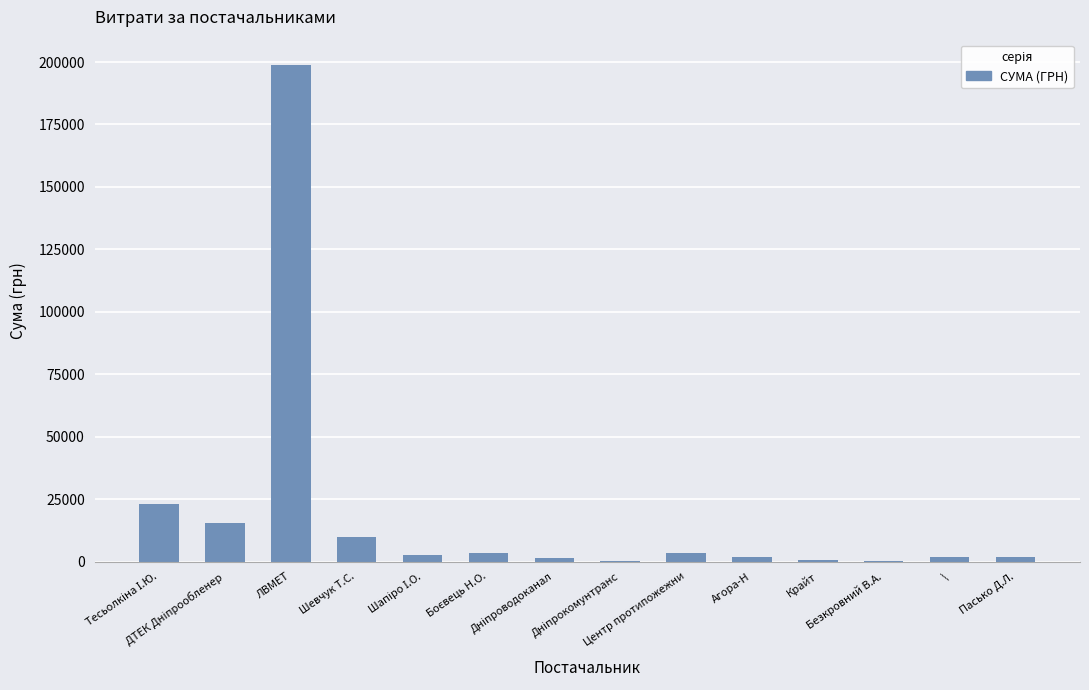

Are the bars horizontal?

No